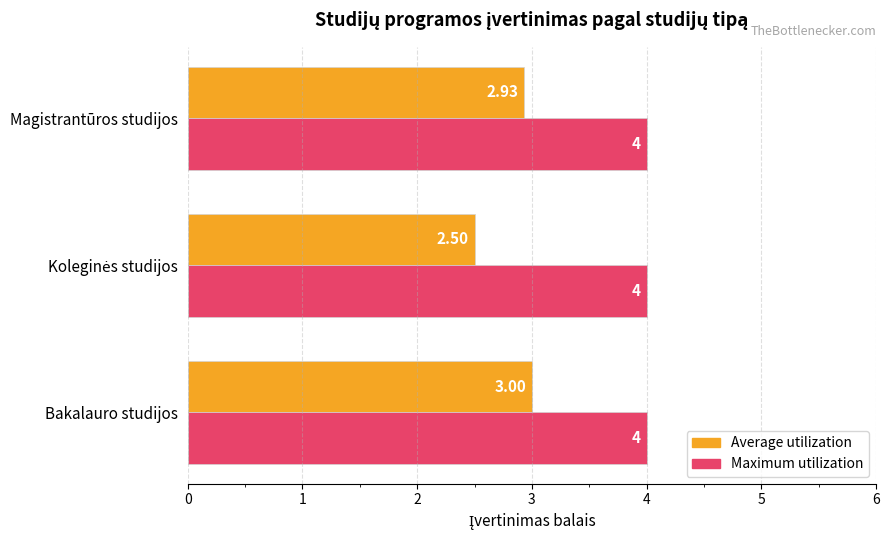

List the series in order of their overall mean, highest first.

Maximum utilization, Average utilization